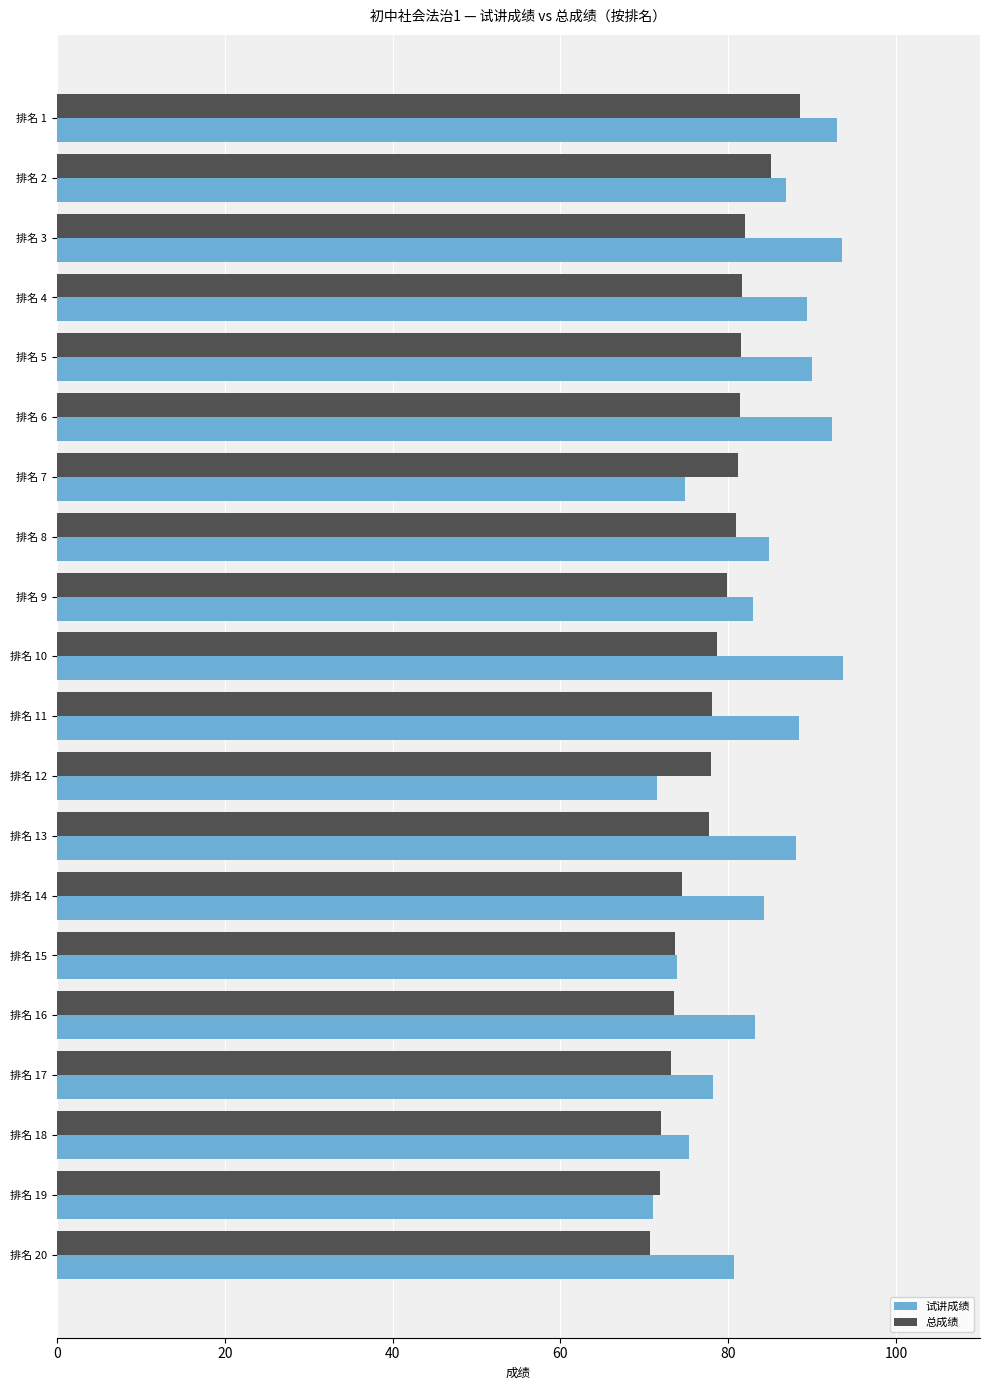

Which series has the widest spread of values?

试讲成绩